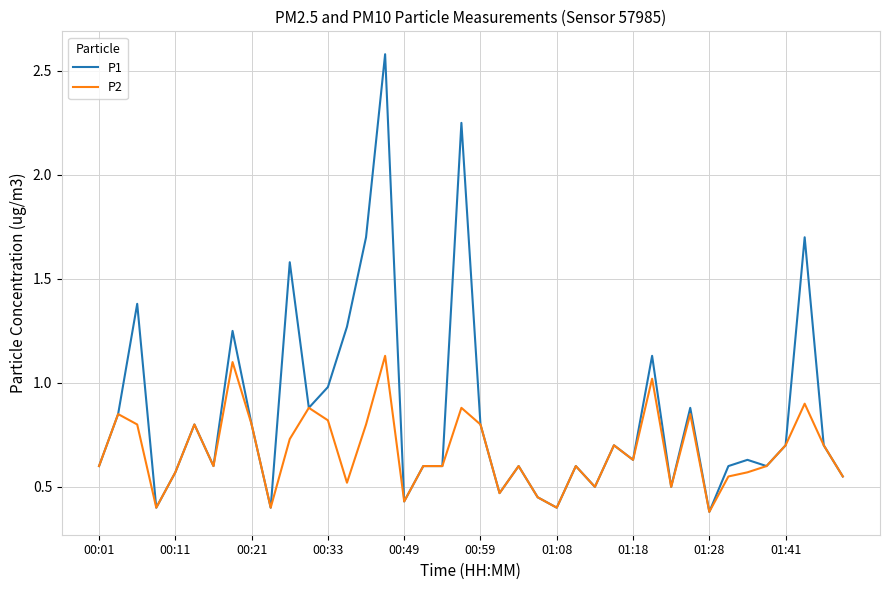

What is the highest value of the P1 series?

2.6